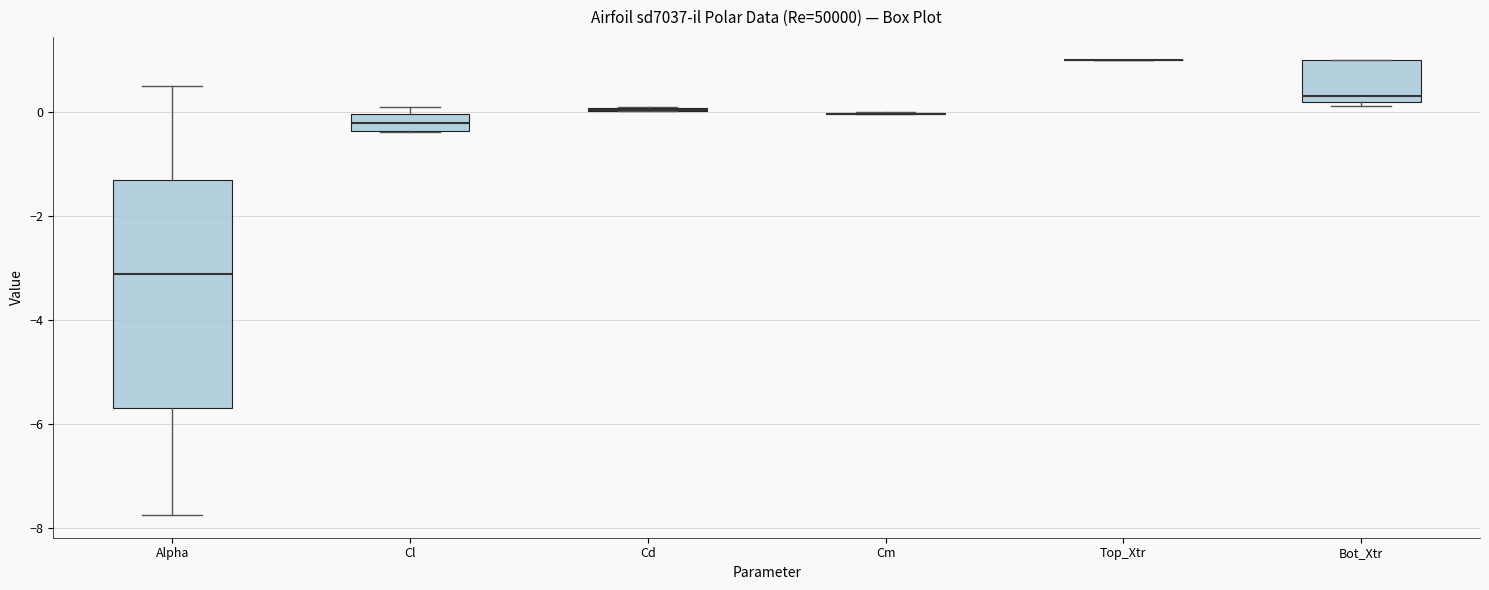

Reading left to right, transcribe this box plot: for each box, give where its median line is, the range the box spans, and where its two whiskers end, as read against the y-axis. The values are not printed on the chart, so give them approximately, as read against the axis.

Alpha: median -3.2, box -5.6 to -1.4, whiskers -7.8 to 0.6
Cl: median -0.2, box -0.4 to 0.0, whiskers -0.4 to 0.0 (just above the box's upper edge)
Cd: box collapsed to a line at 0.0, whiskers 0.0 to 0.0
Cm: box collapsed to a line at 0.0, whiskers 0.0 to 0.0
Top_Xtr: box collapsed to a line at 1.0, whiskers 1.0 to 1.0
Bot_Xtr: median 0.2 (just above the box's lower edge), box 0.2 to 1.0, whiskers 0.2 (just below the box's lower edge) to 1.0